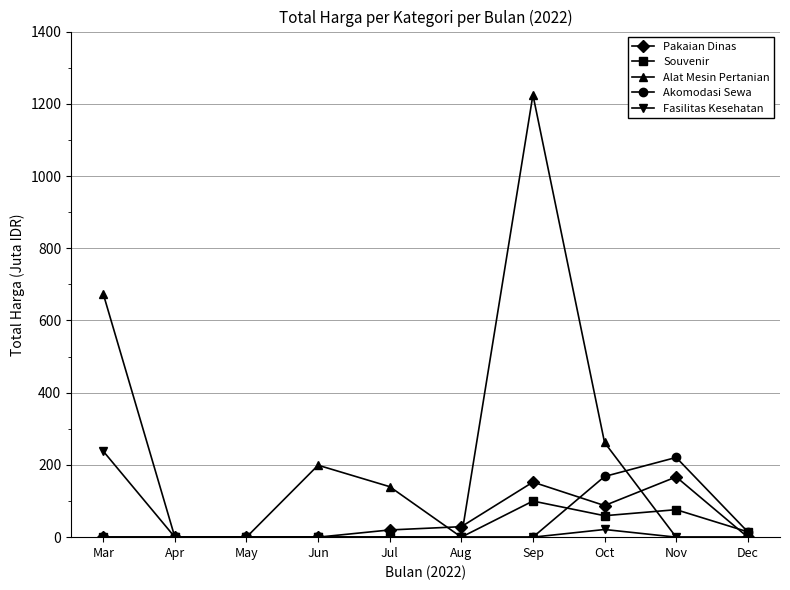

At Oct, list the series in order from smallest to largest.

Fasilitas Kesehatan, Souvenir, Pakaian Dinas, Akomodasi Sewa, Alat Mesin Pertanian